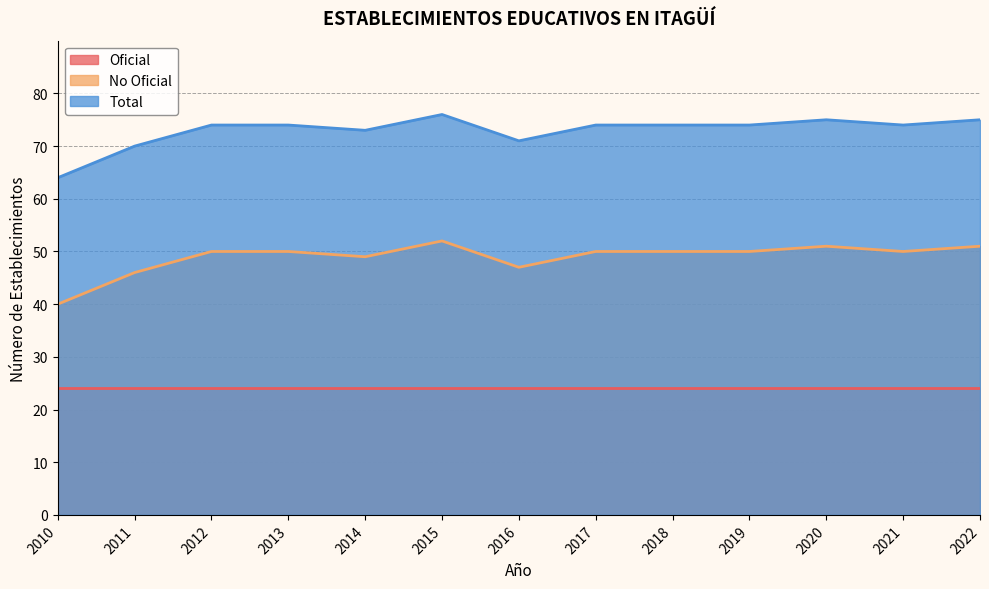

Which series has the largest total across all categories?

Total